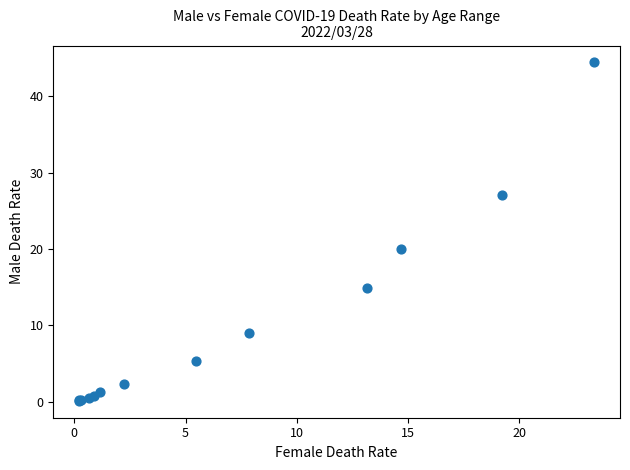

What Y value in the scatter plot is closest to 22?

20.1